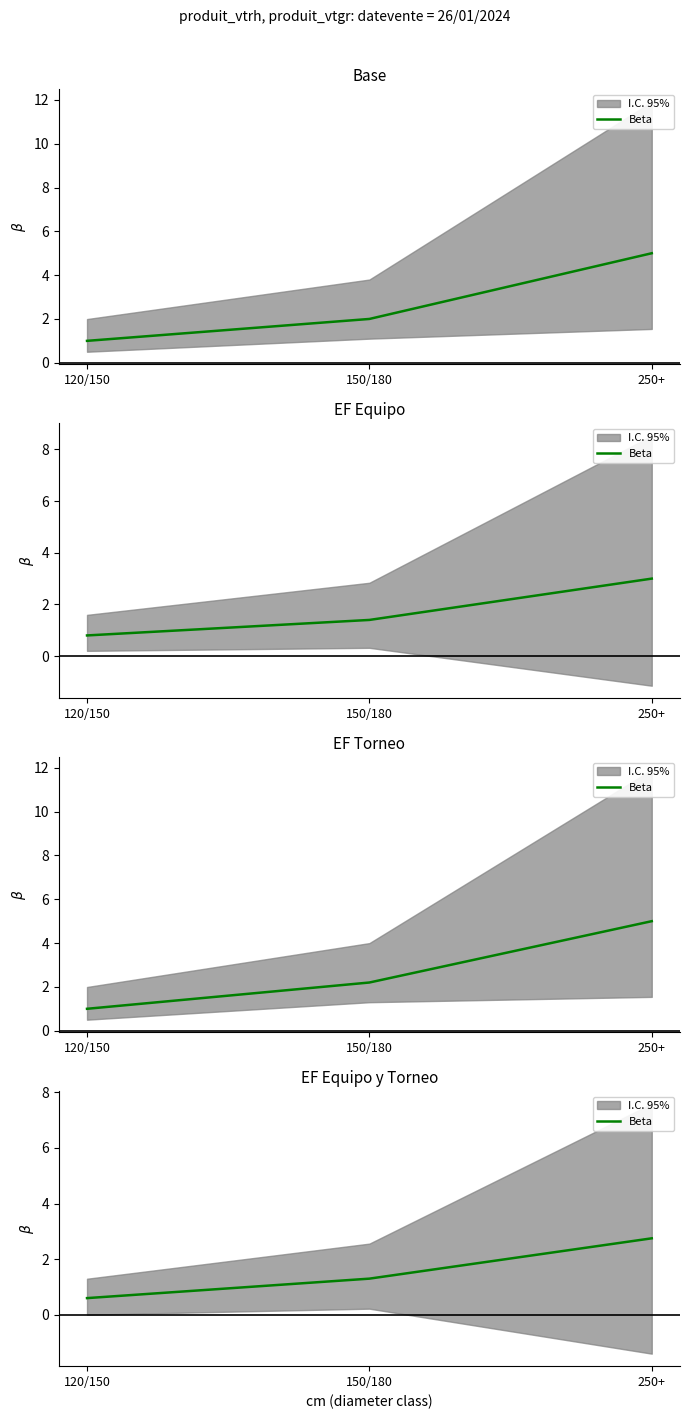

How many values are between 0 and 2?

2